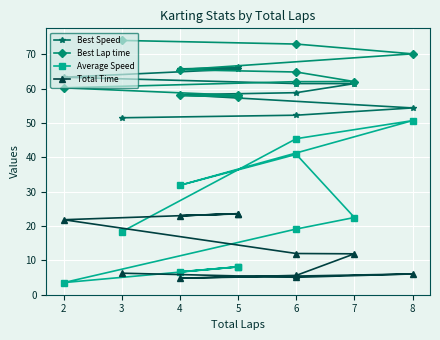

Reading left to right, list all the values displayed in this chart.

Best Speed: 66.2	65.8	65.7	63.3	61.5	61.5	58.8	58.2	54.4	52.3	51.5
Best Lap time: 57.6	58.0	58.1	60.2	62.1	62.1	64.9	65.5	70.2	73.0	74.1
Average Speed: 8.1	6.6	8.1	3.5	19.1	22.5	40.9	31.9	50.7	45.4	18.3
Total Time: 23.5	23.0	23.6	21.8	12.0	11.9	5.6	4.8	6.0	5.0	6.2